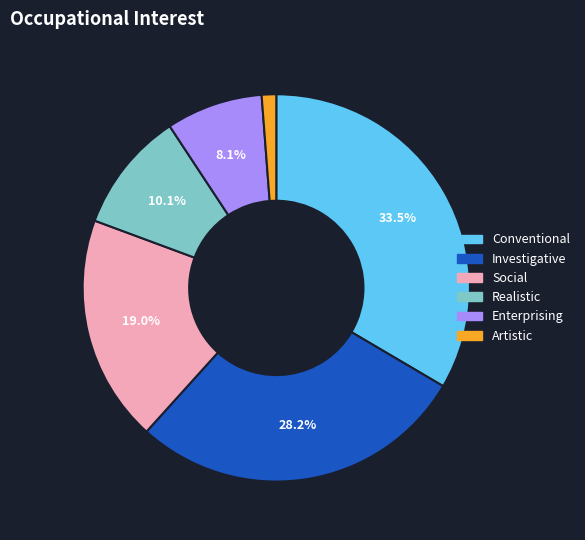

What is the ratio of the value at Realistic to the value at Conventional?

0.3